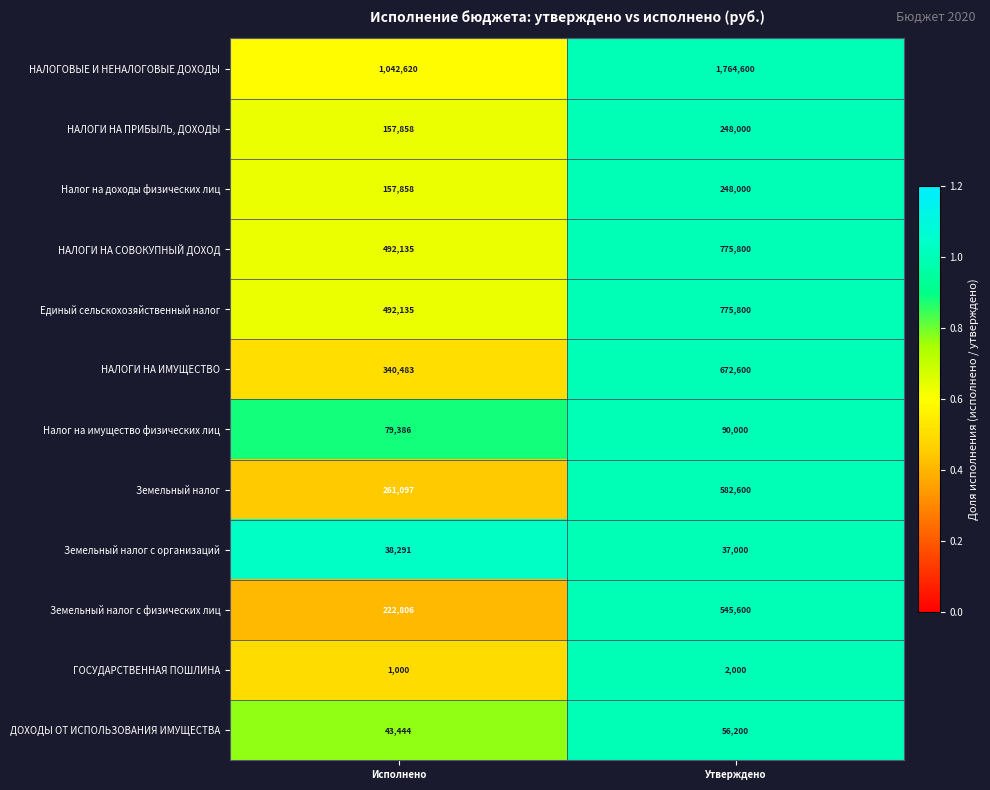

List the labels in order of Налог на доходы физических лиц value, largest first.

Утверждено, Исполнено